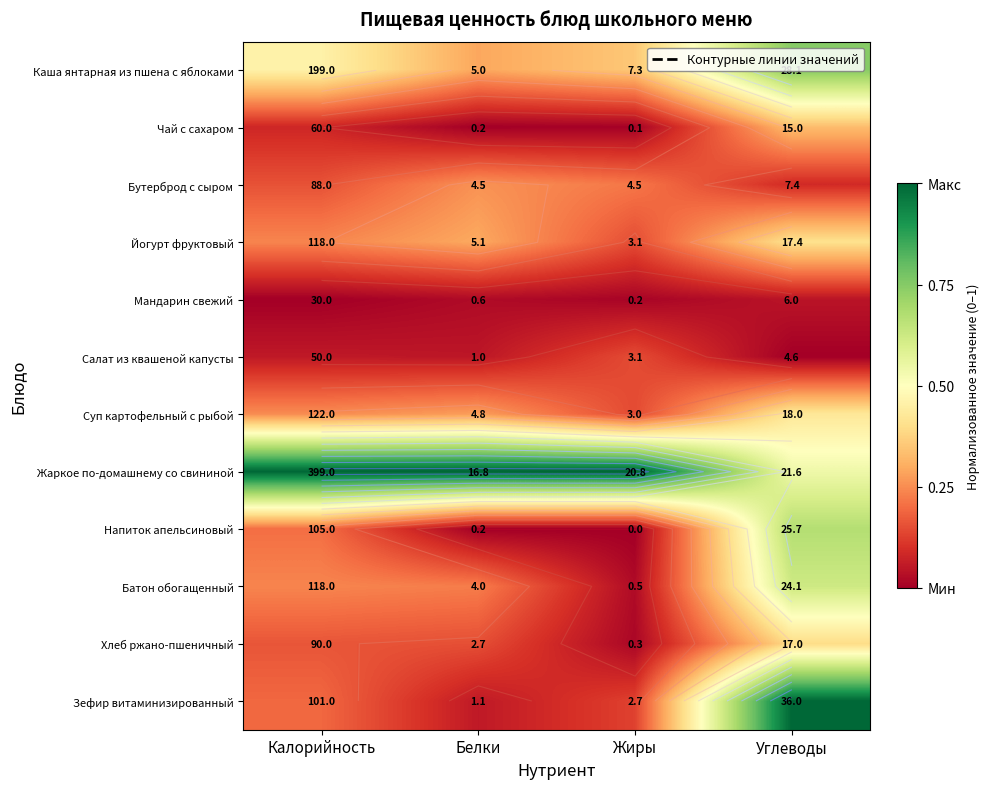

Is the value of Суп картофельный с рыбой at Калорийность greater than the value of Хлеб ржано-пшеничный at Белки?

Yes